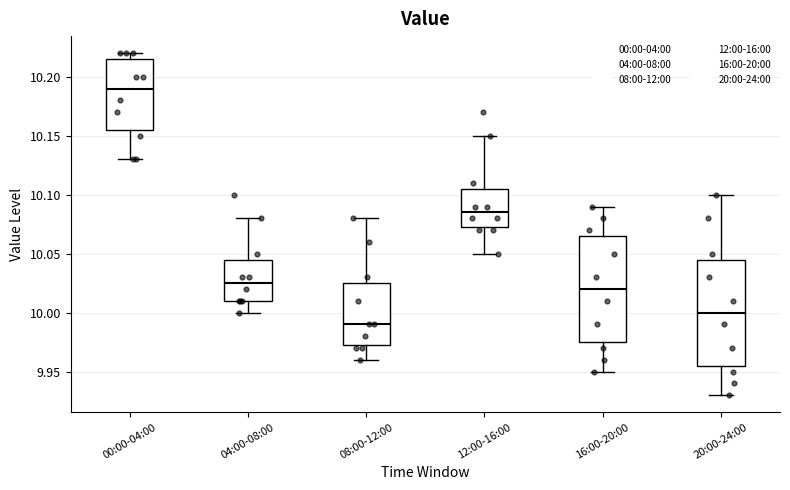

Which box's median line is the lowest?

08:00-12:00